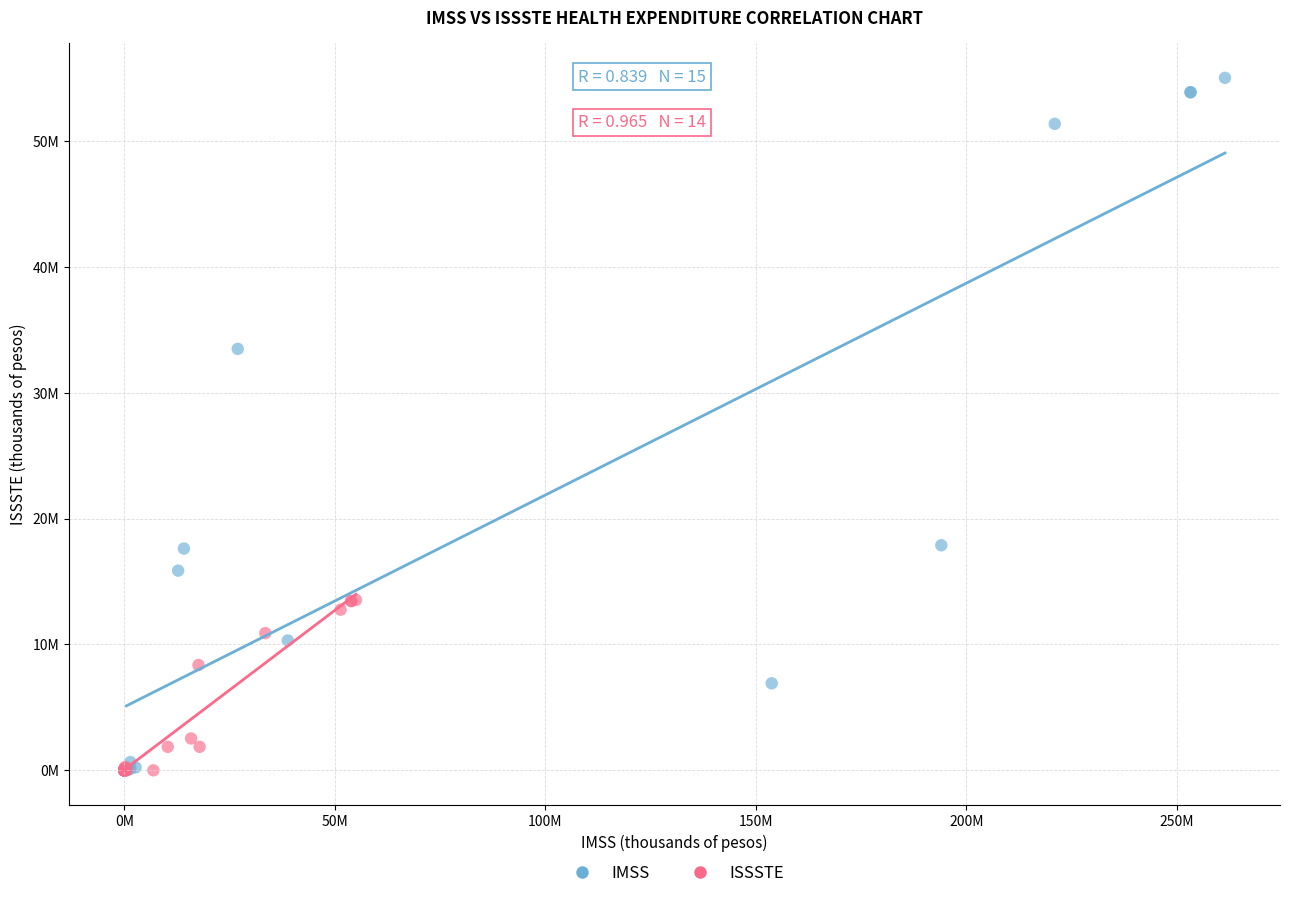

What are all the series names shown in the legend?

IMSS, ISSSTE